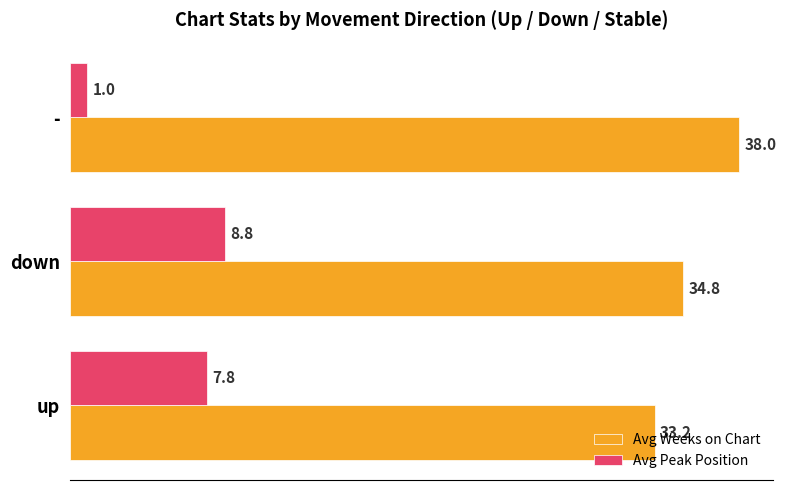

True or false: Avg Weeks on Chart has a value of 33.2 at up.

True